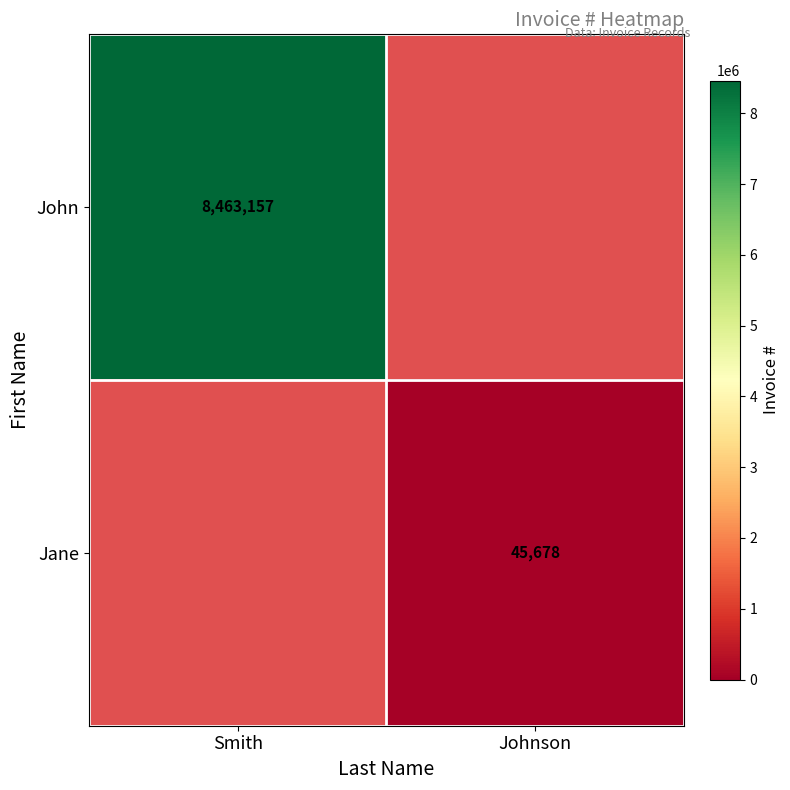

The Jane series shows 71006 at Johnson. True or false?

False